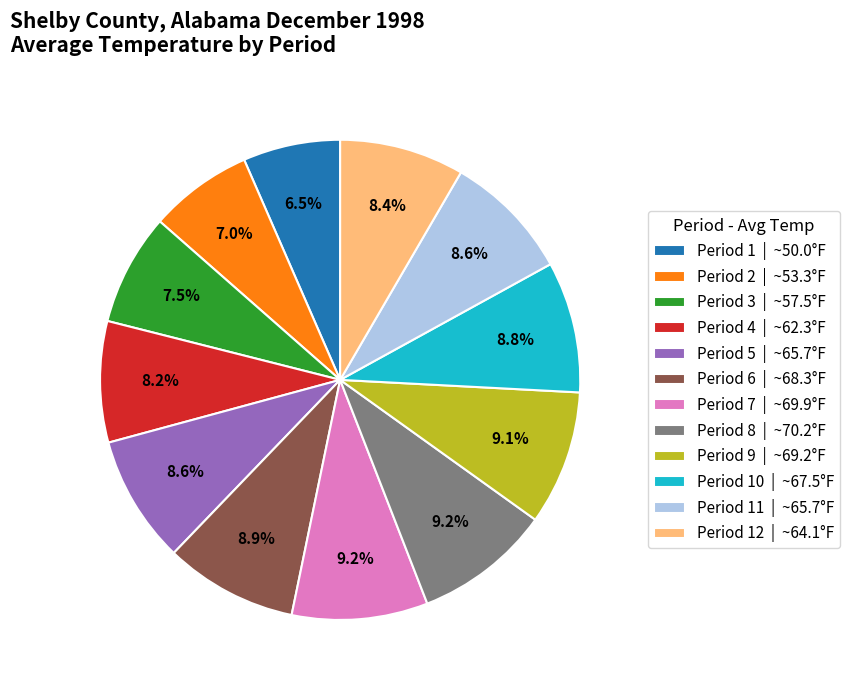

Do Period 7 | ~69.9°F and Period 4 | ~62.3°F together represent more than half of the pie?

No